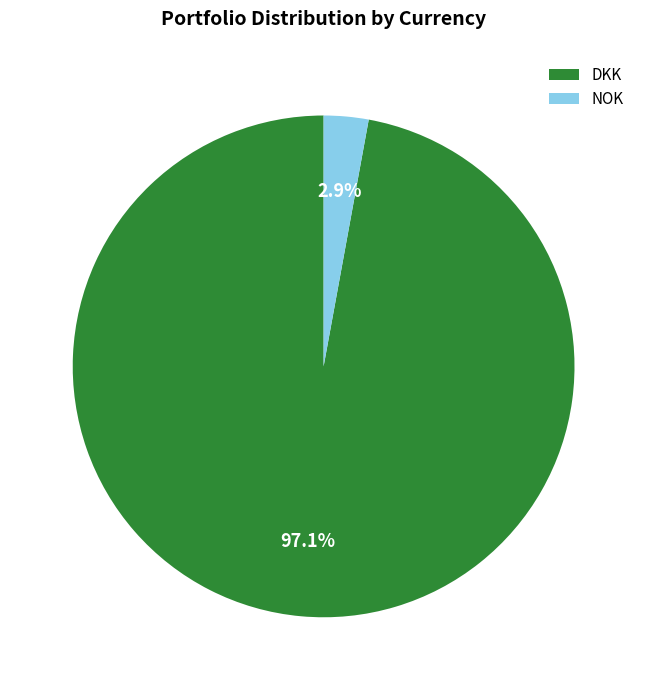

Which has a higher value, NOK or DKK?

DKK